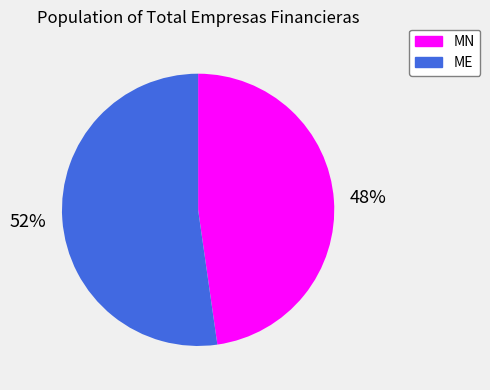

Is it true that ME is 62% of the pie?

False